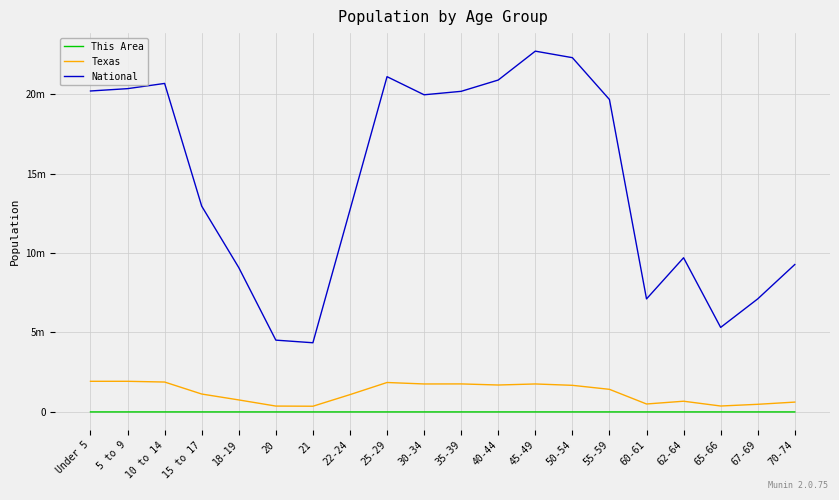

Is this an area chart (filled region under the line)?

No